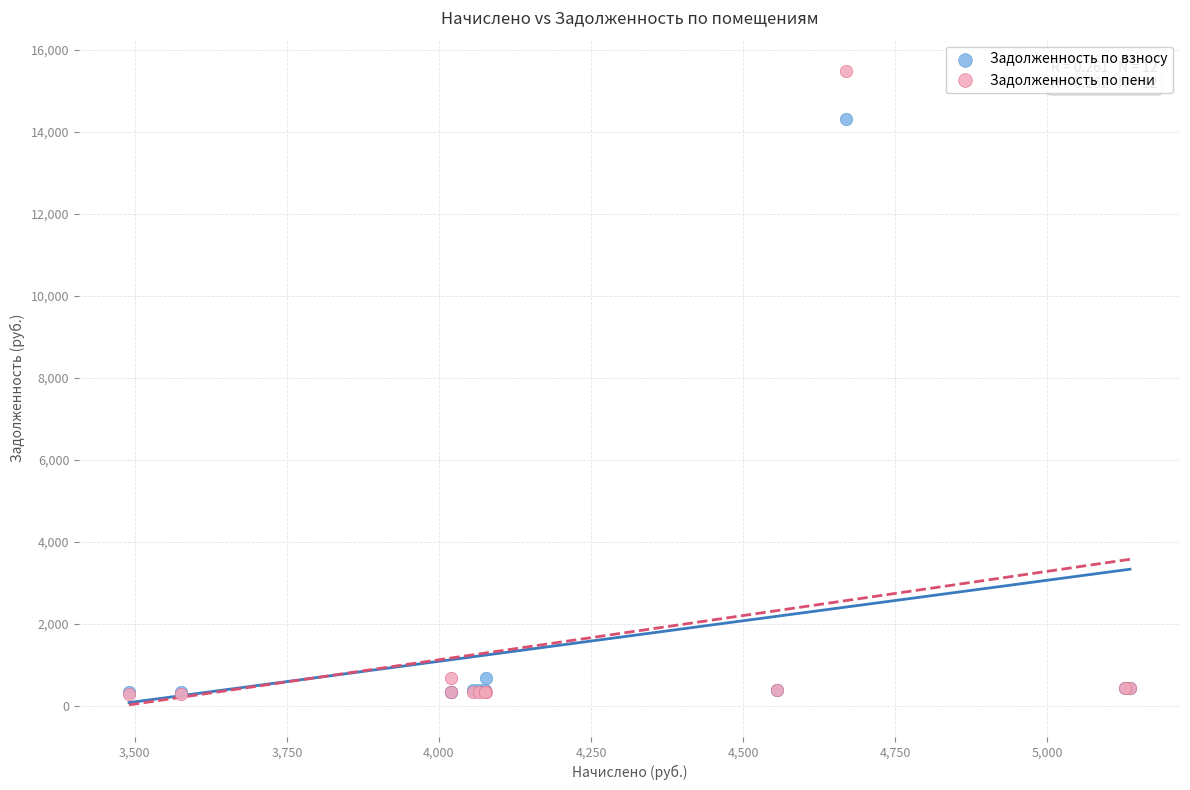

Across all series, what Y value is closest to 7879?

14300.7